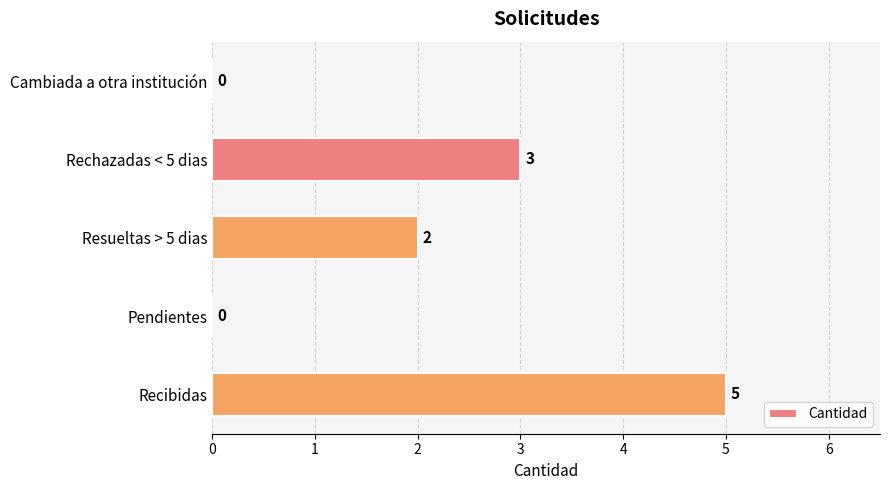

Reading bottom to top, transcribe all the data shown in this chart.

Recibidas=5	Pendientes=0	Resueltas > 5 dias=2	Rechazadas < 5 dias=3	Cambiada a otra institución=0